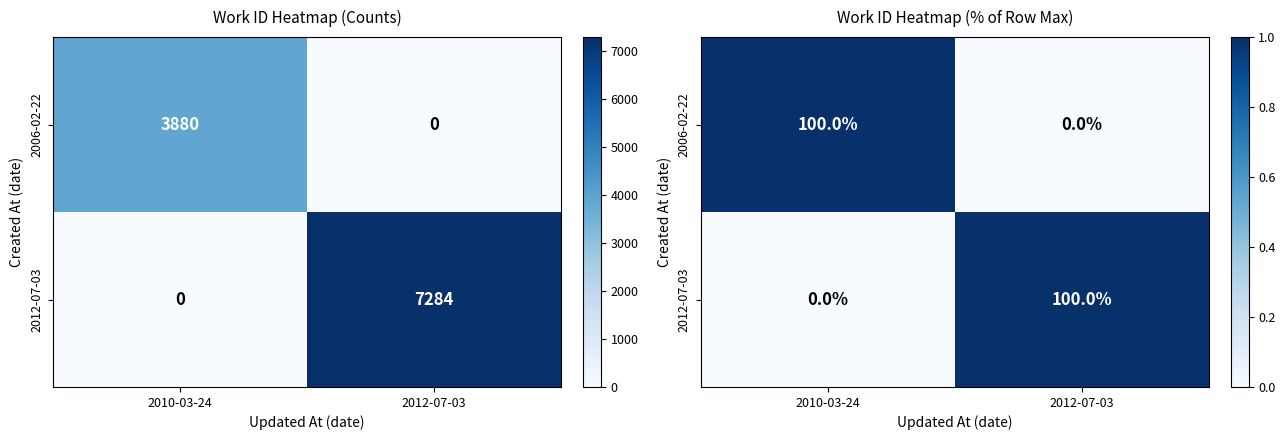

What is the sum of all 2012-07-03 values?

1